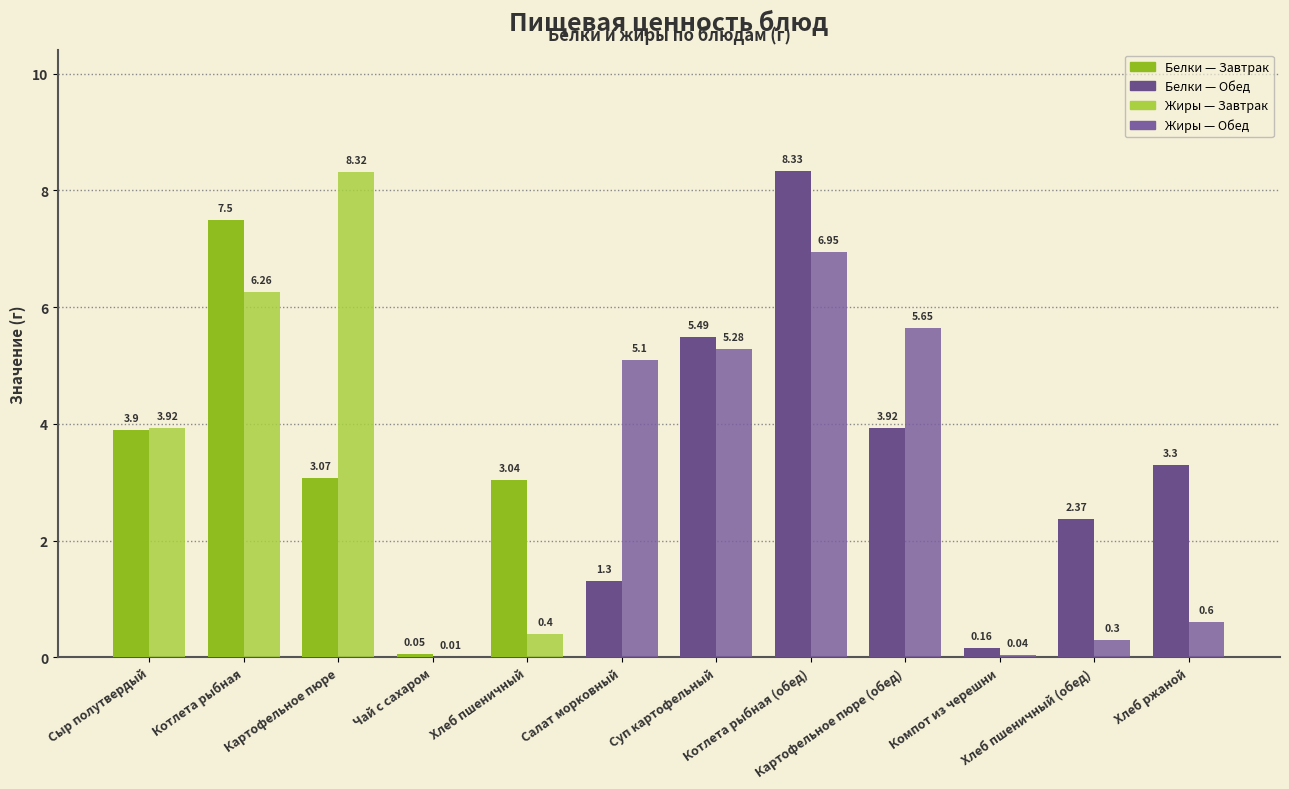

How many categories are shown in the chart?

12